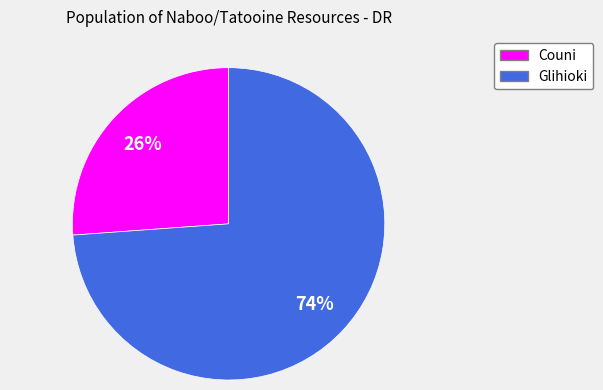

The Glihioki slice represents 74% of the pie. True or false?

True